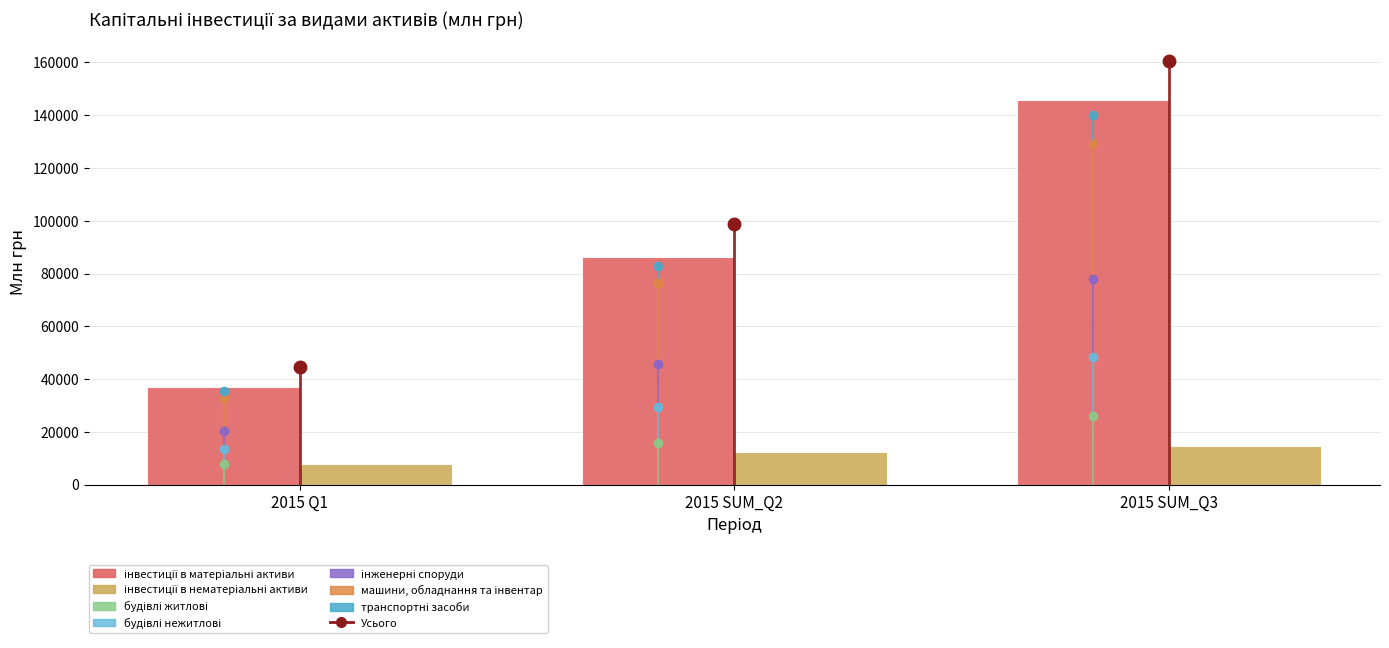

At which category is the sum across all series the highest?

2015 SUM_Q3